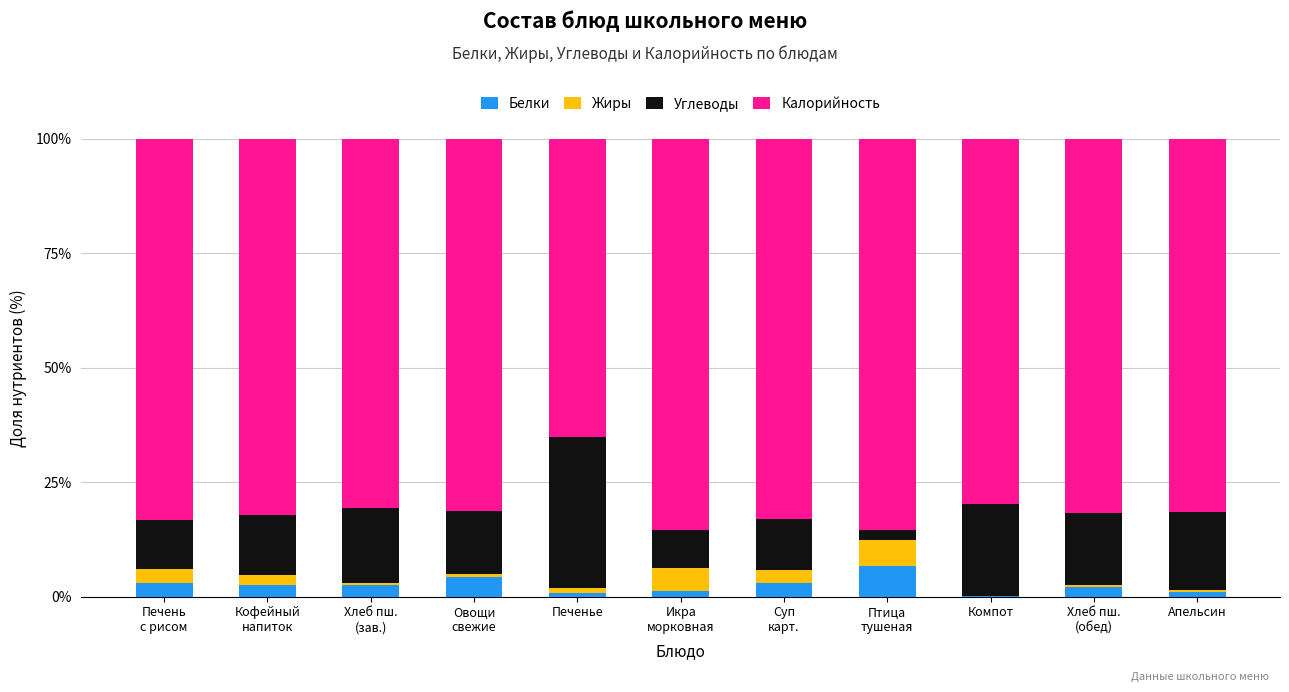

What is the highest value of the Белки series?

6.8